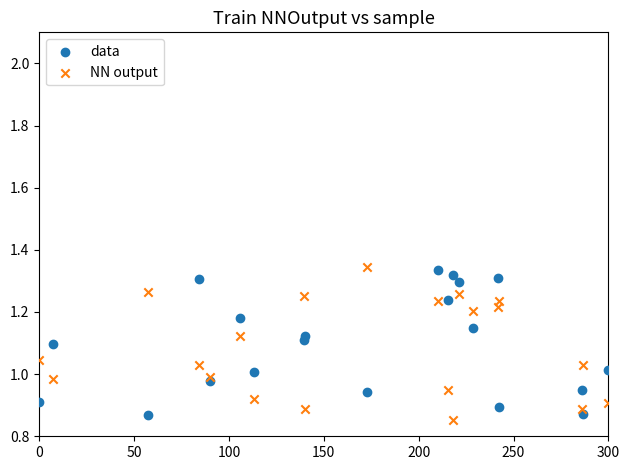

What is the X range (max minus min) for the scatter plot?

300.0